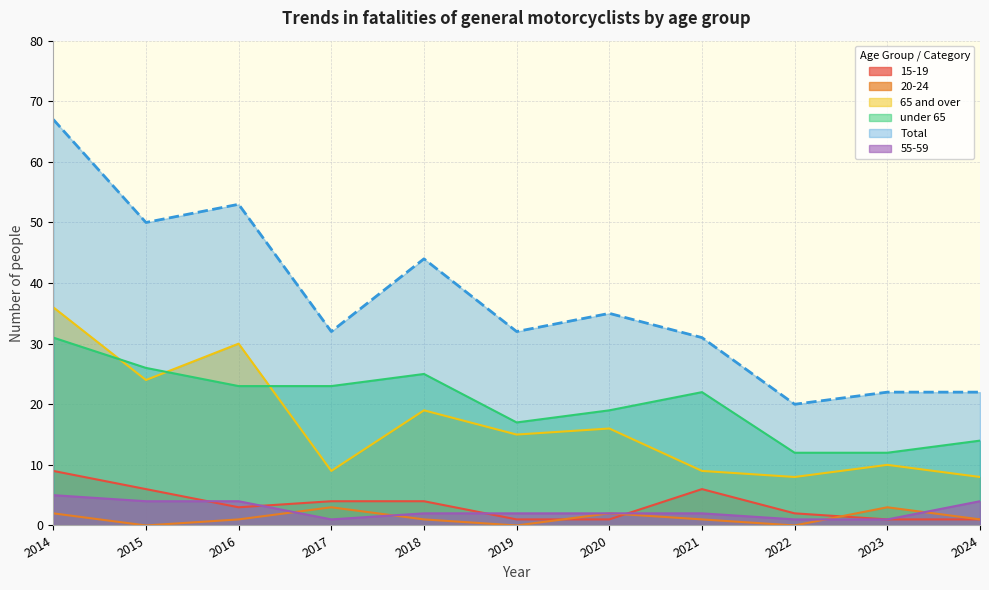

Which series has the largest range (max minus min)?

Total